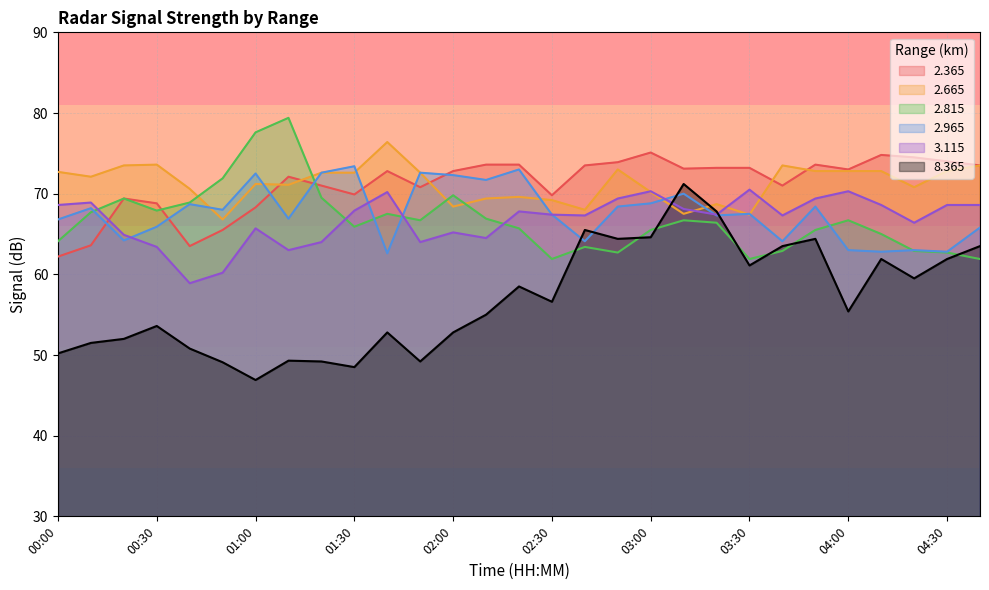

Rank the series by their maximum value, from lowest to highest.

3.115, 8.365, 2.965, 2.365, 2.665, 2.815